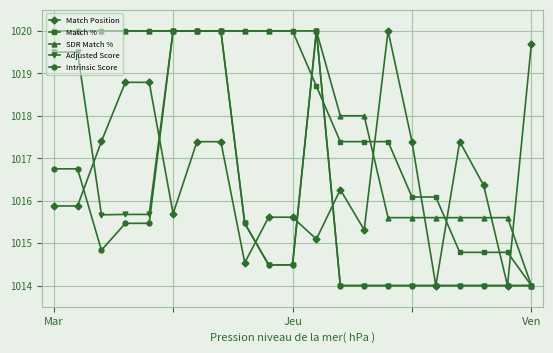

What is the minimum value for Intrinsic Score?

1014.0